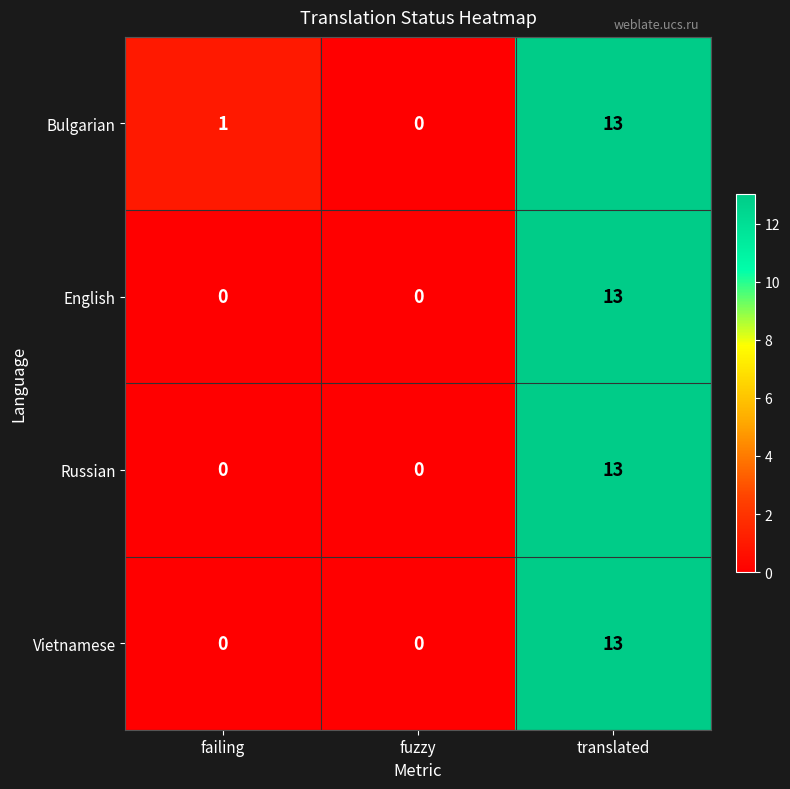

At which category is the sum across all series the highest?

translated